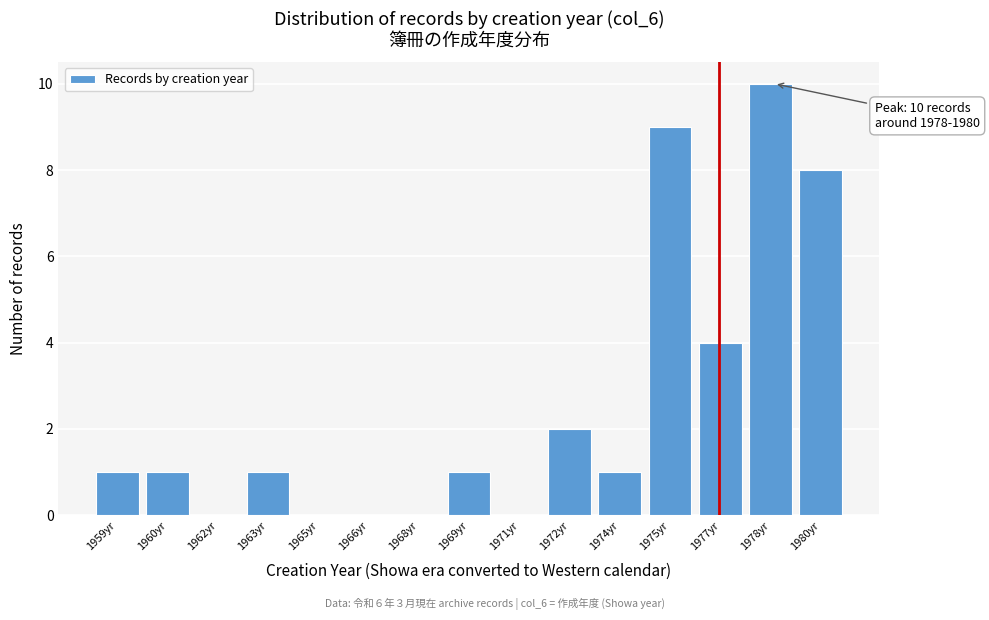

Reading left to right, transcribe all the data shown in this chart.

1959yr=1	1960yr=1	1962yr=0	1963yr=1	1965yr=0	1966yr=0	1968yr=0	1969yr=1	1971yr=0	1972yr=2	1974yr=1	1975yr=9	1977yr=4	1978yr=10	1980yr=8